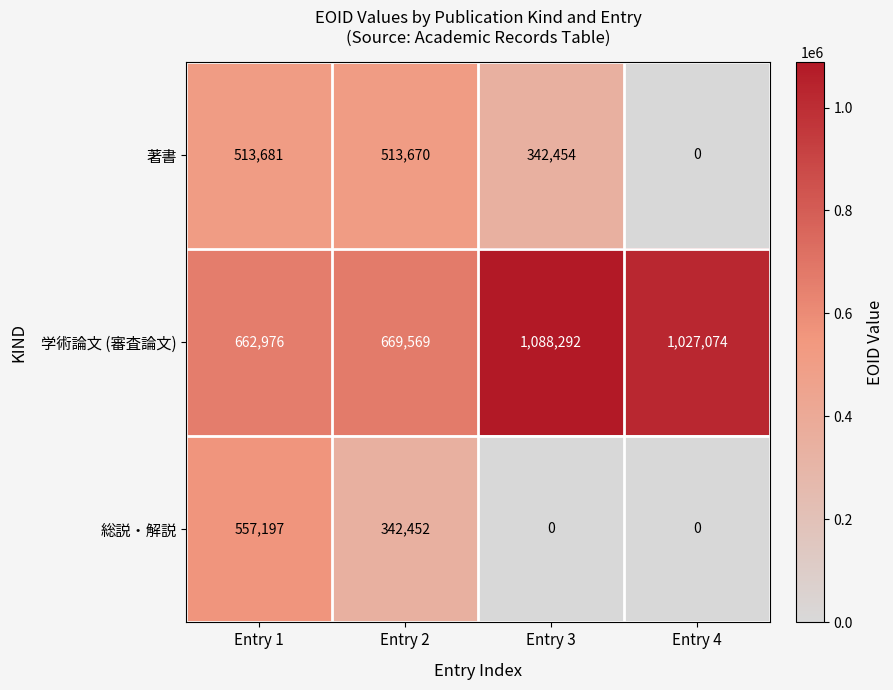

At which category does the chart reach its peak across all series?

Entry 3